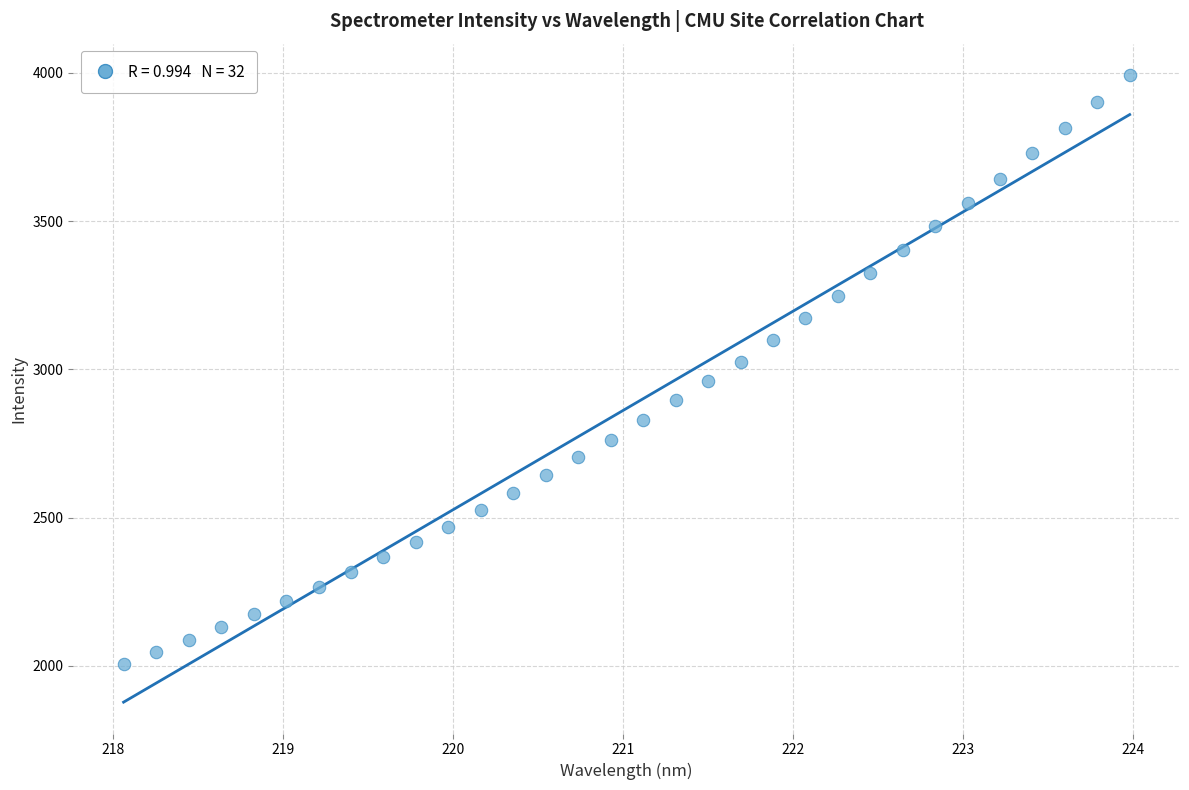

What is the range of X values (max minus min)?

5.9